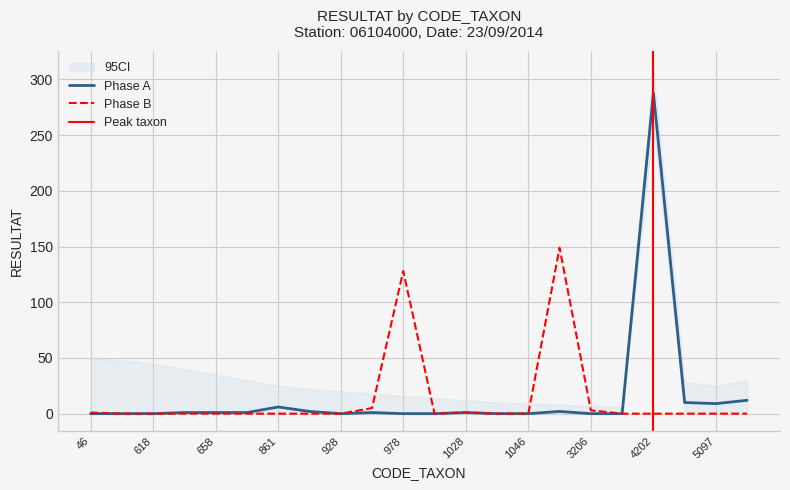

Which series has the widest spread of values?

Phase A